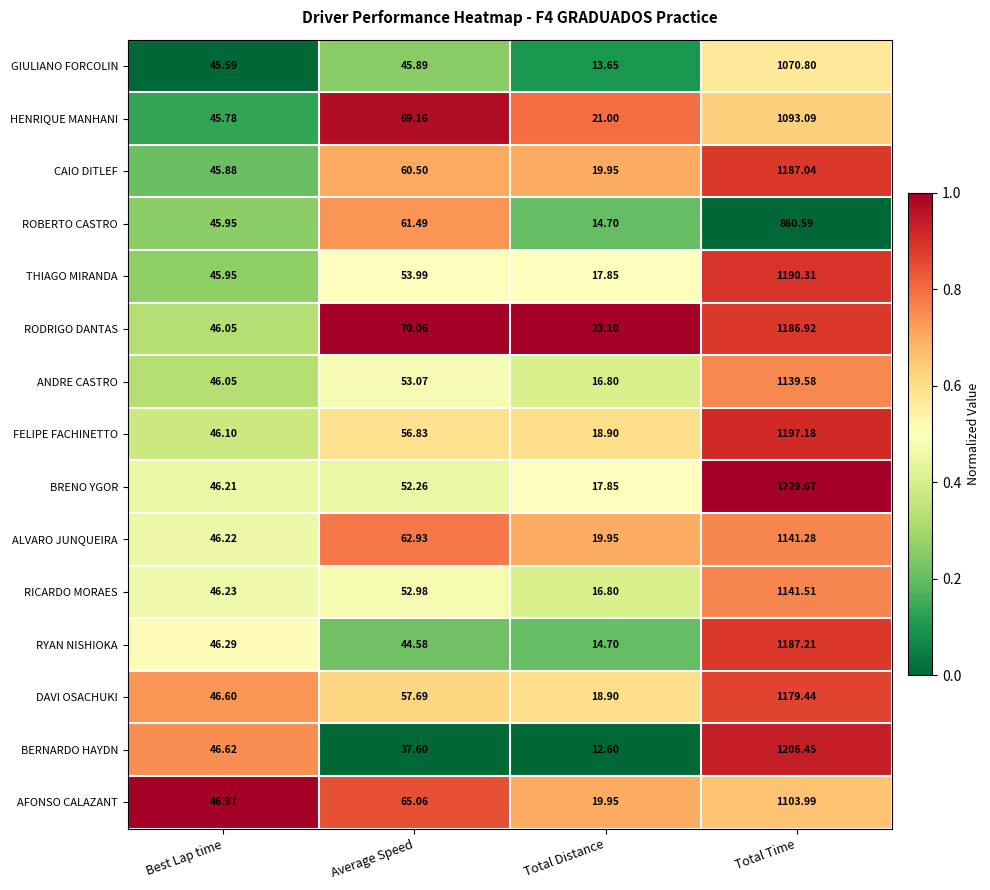

List the series in order of their peak value, lowest first.

ROBERTO CASTRO, GIULIANO FORCOLIN, HENRIQUE MANHANI, AFONSO CALAZANT, ANDRE CASTRO, ALVARO JUNQUEIRA, RICARDO MORAES, DAVI OSACHUKI, RODRIGO DANTAS, CAIO DITLEF, RYAN NISHIOKA, THIAGO MIRANDA, FELIPE FACHINETTO, BERNARDO HAYDN, BRENO YGOR